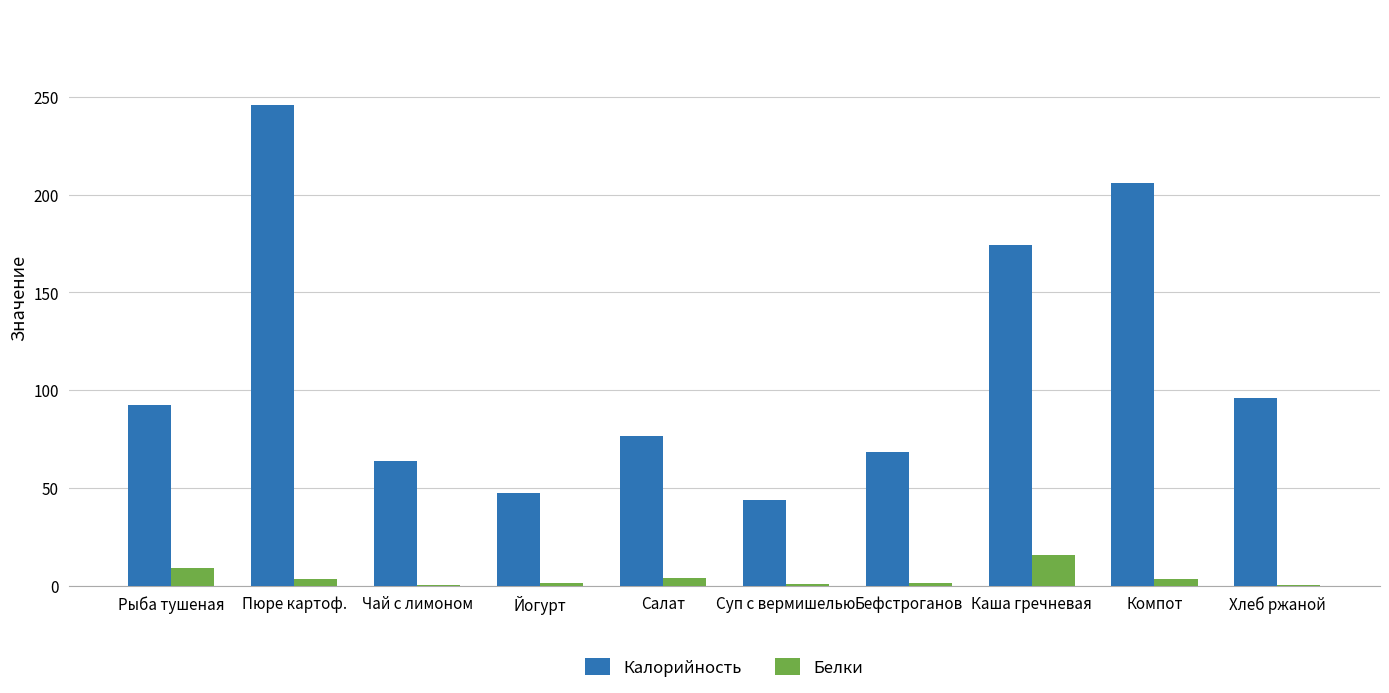

At which category is the sum across all series the highest?

Пюре картоф.